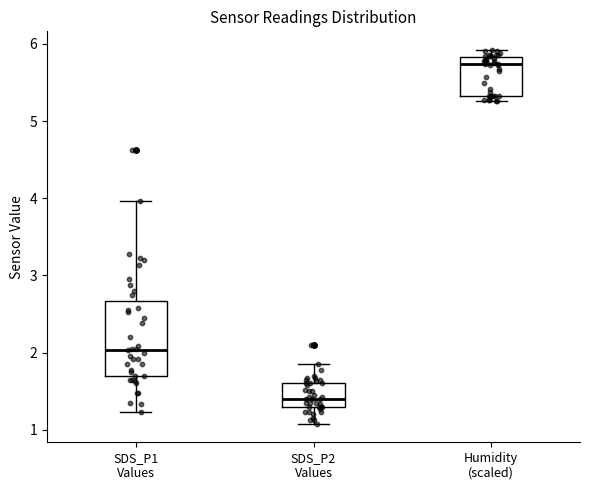

Which box is the tallest, from its lower edge to its upper edge?

SDS_P1 Values